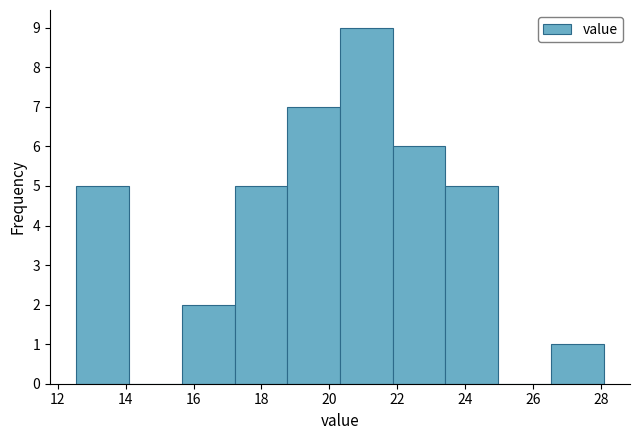

Over which range of the x-axis is the bar tallest?

20.4 to 21.8